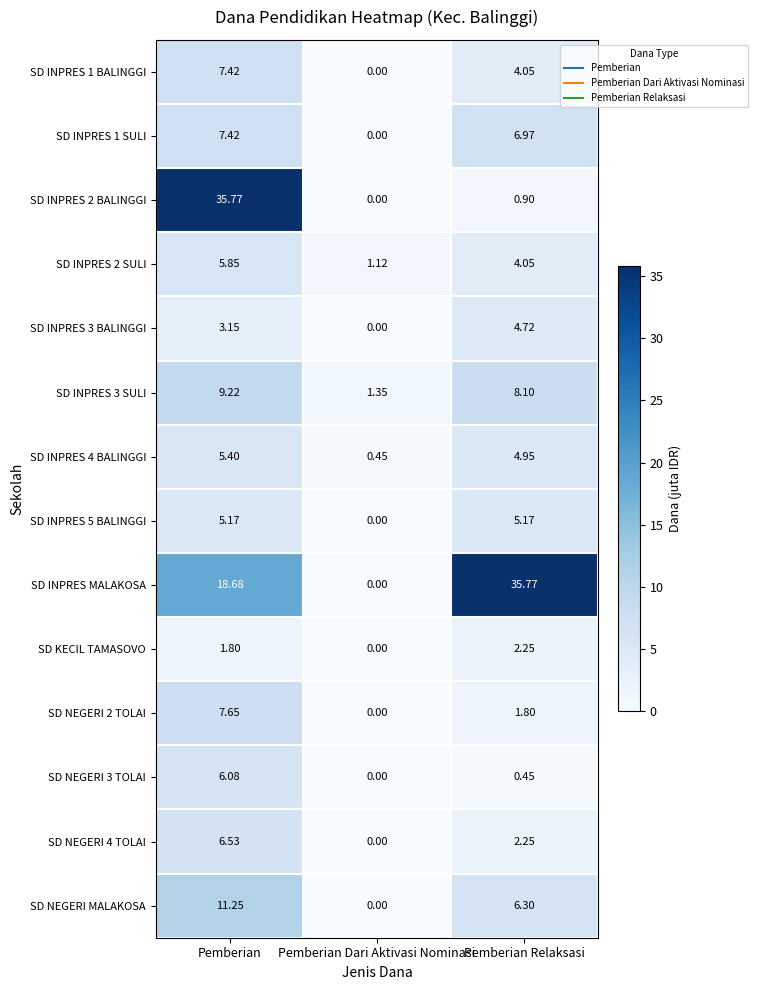

What is the spread (max minus min) of values at Pemberian Relaksasi?

35.3